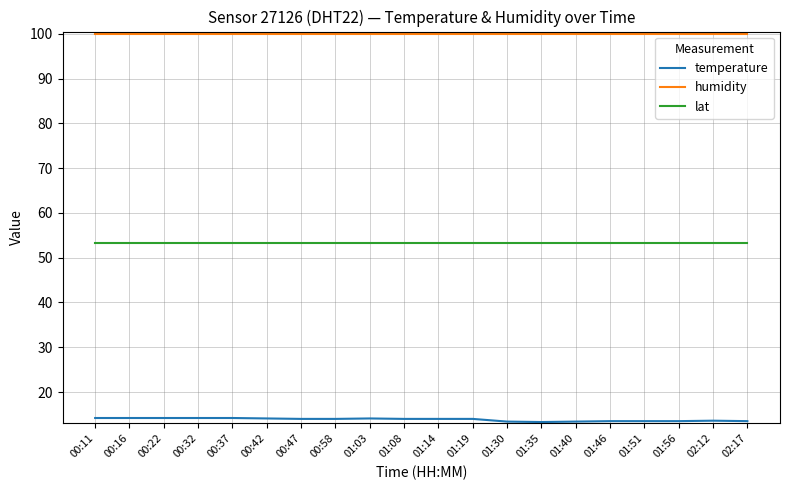

Is this an area chart (filled region under the line)?

No